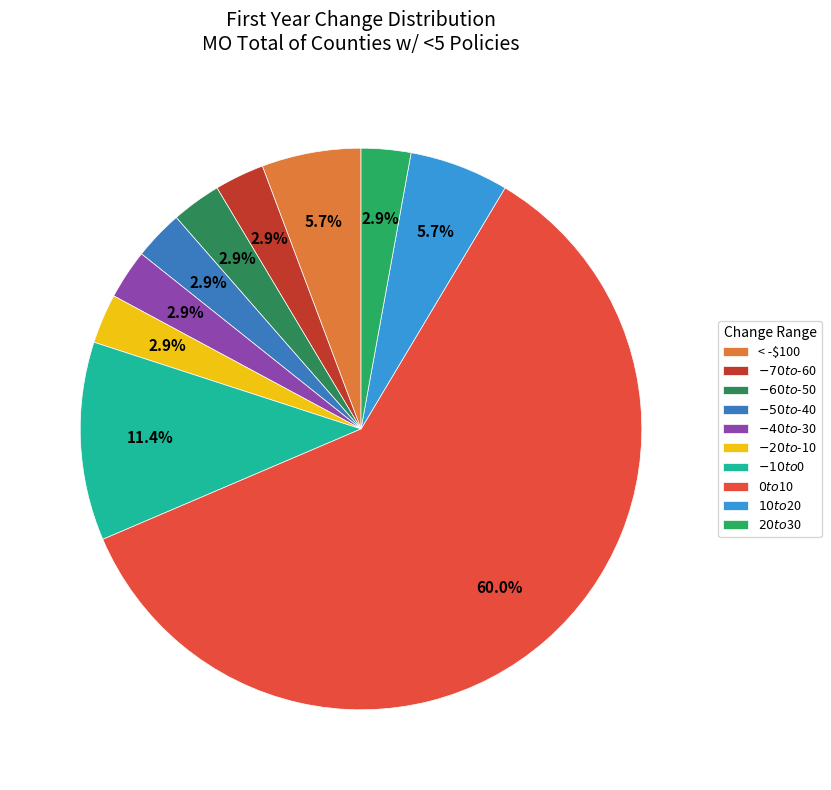

Which slice represents more than half of the pie?

$0 to $10